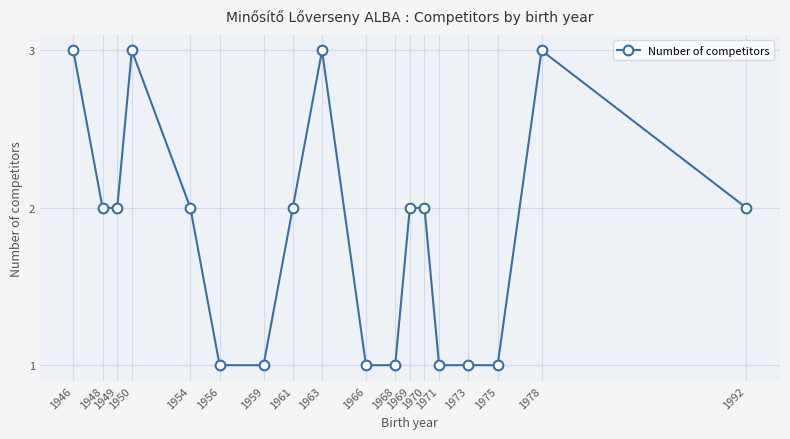

What is the sum of all values?

33